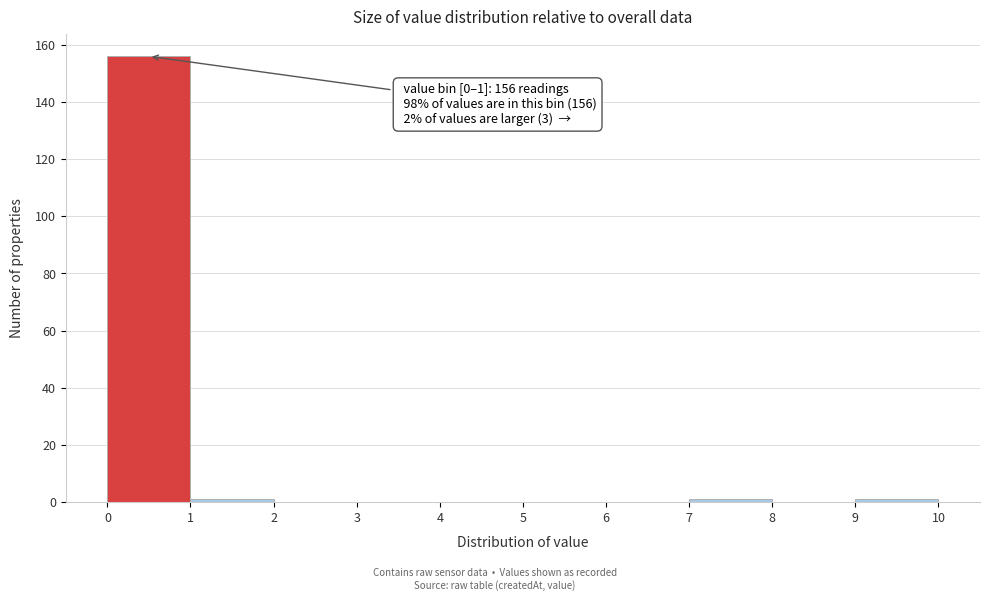

Which range on the x-axis has the tallest bar?

0 to 1